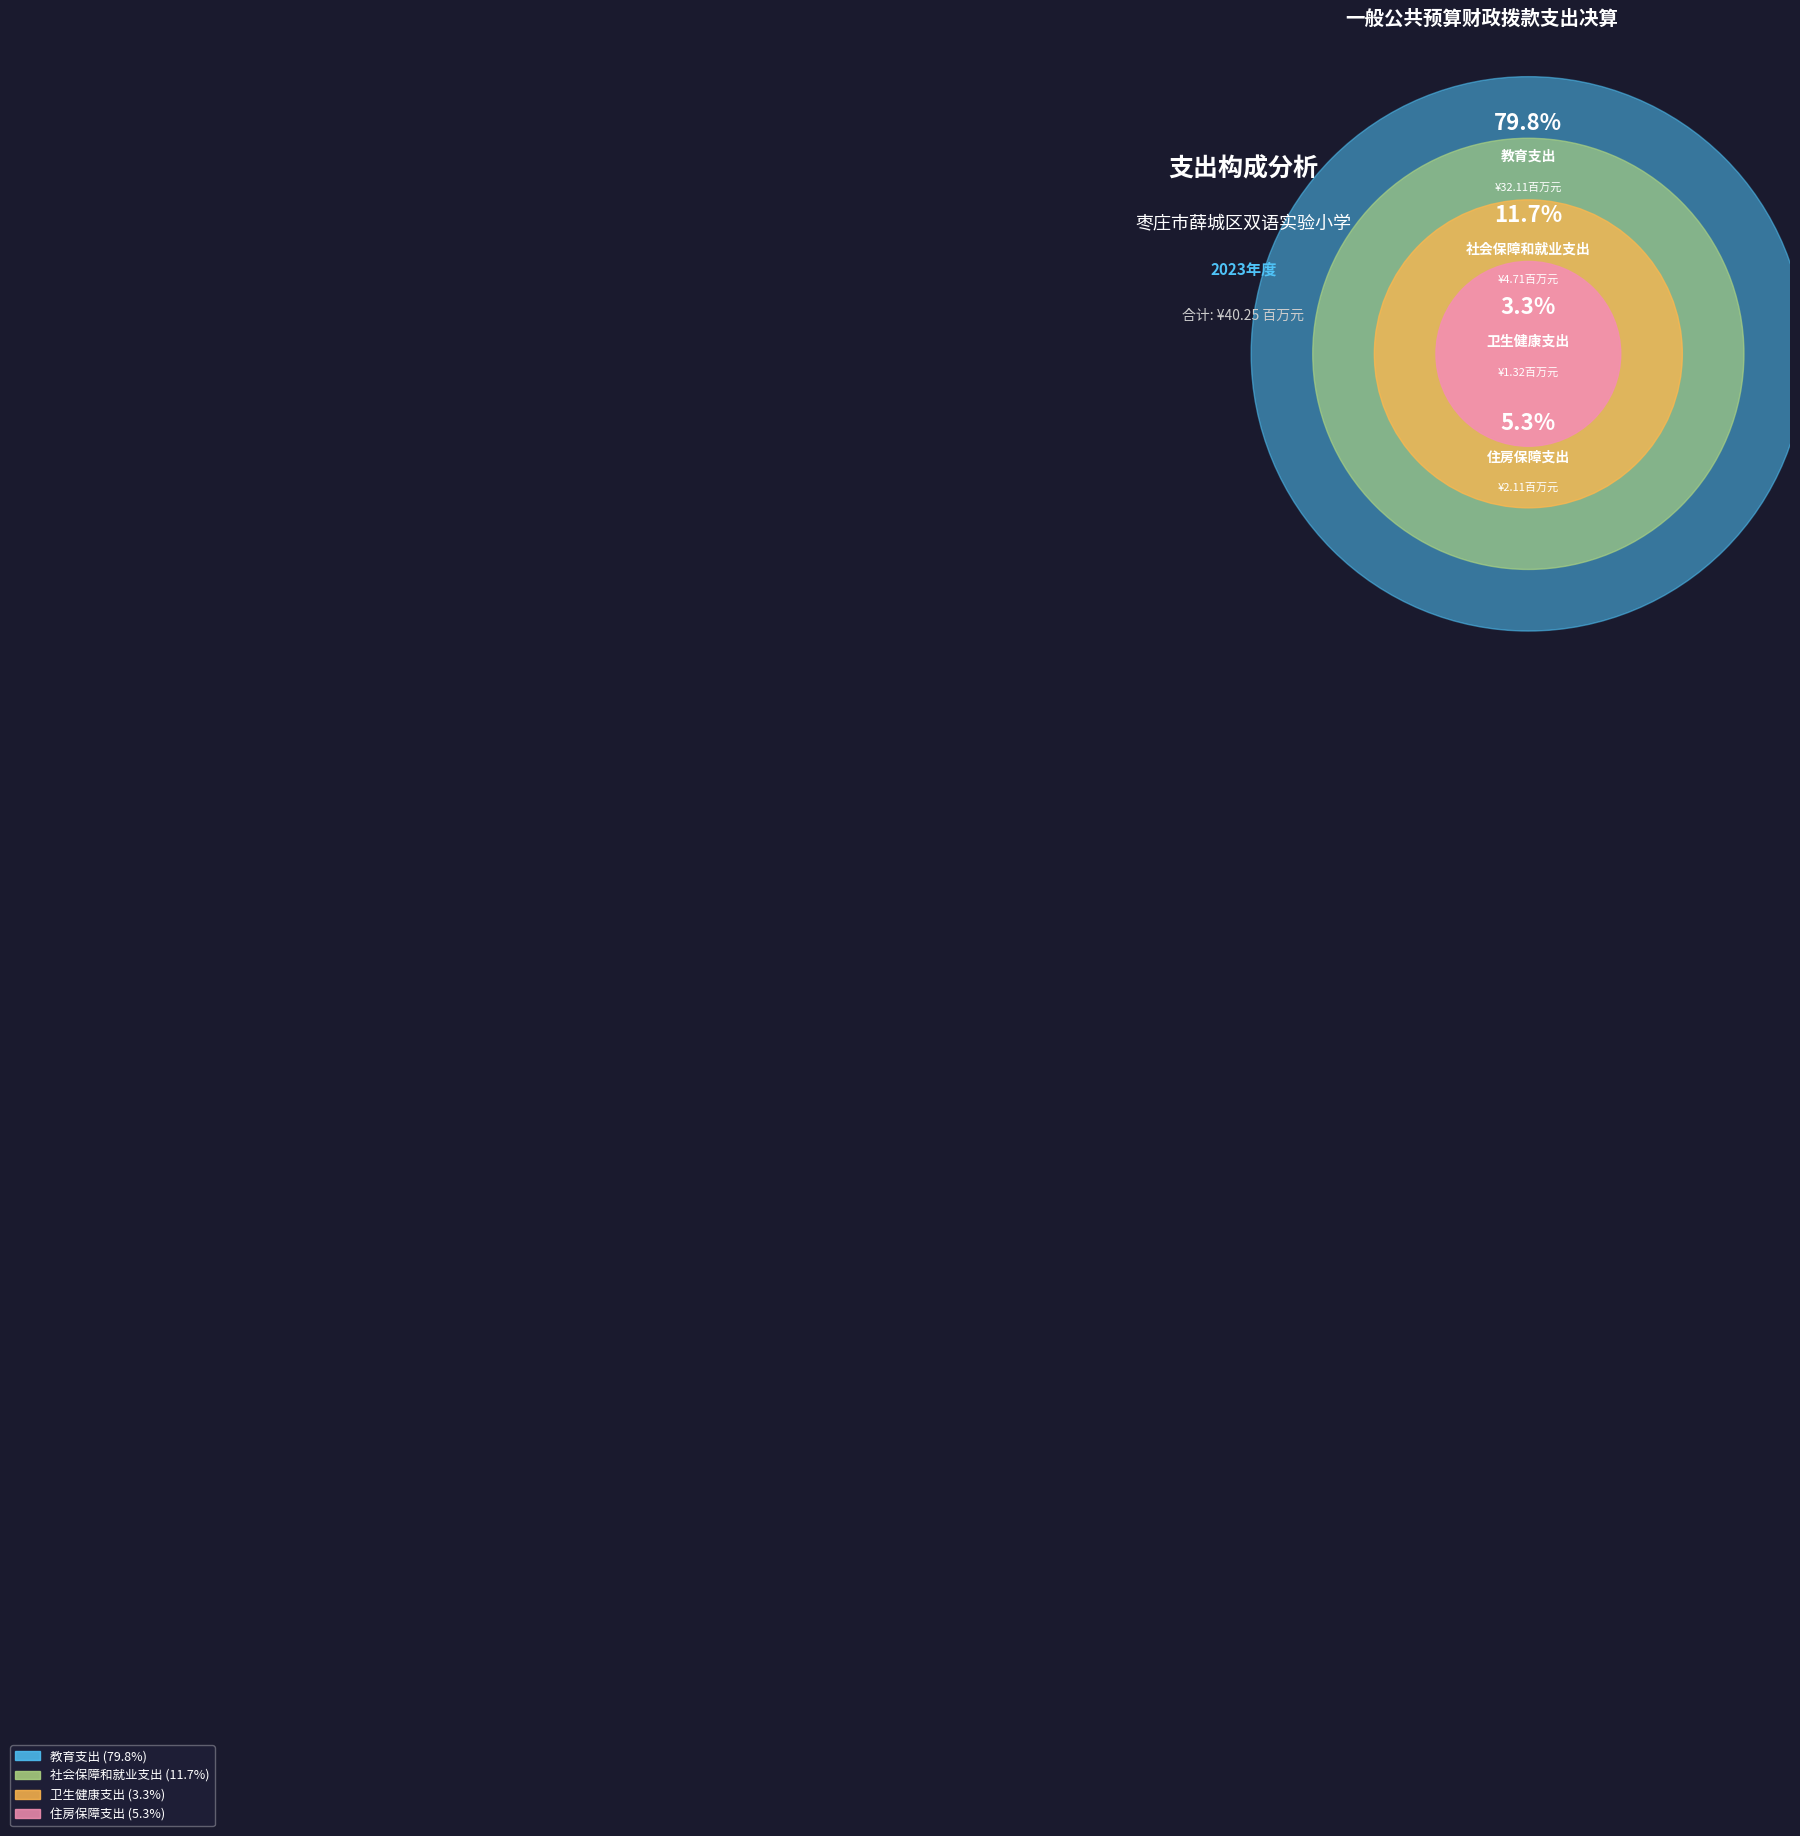

What percentage is NOT represented by 住房保障支出?

94.7%